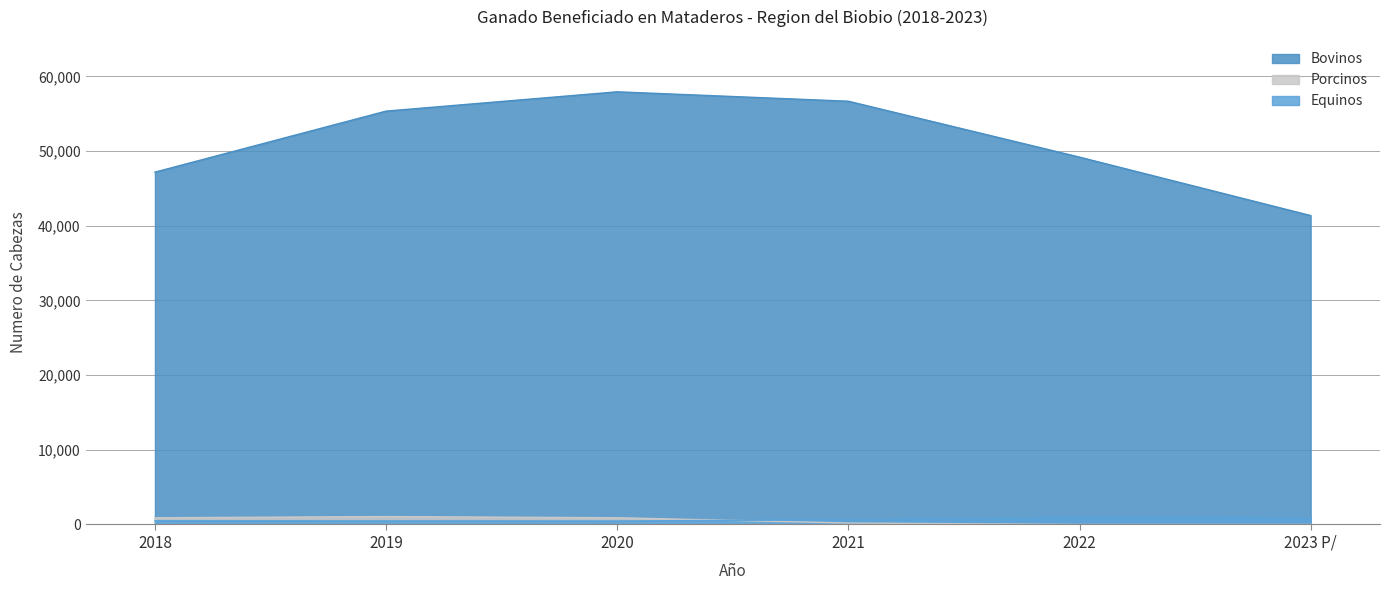

The Bovinos series shows 84250 at 2019. True or false?

False